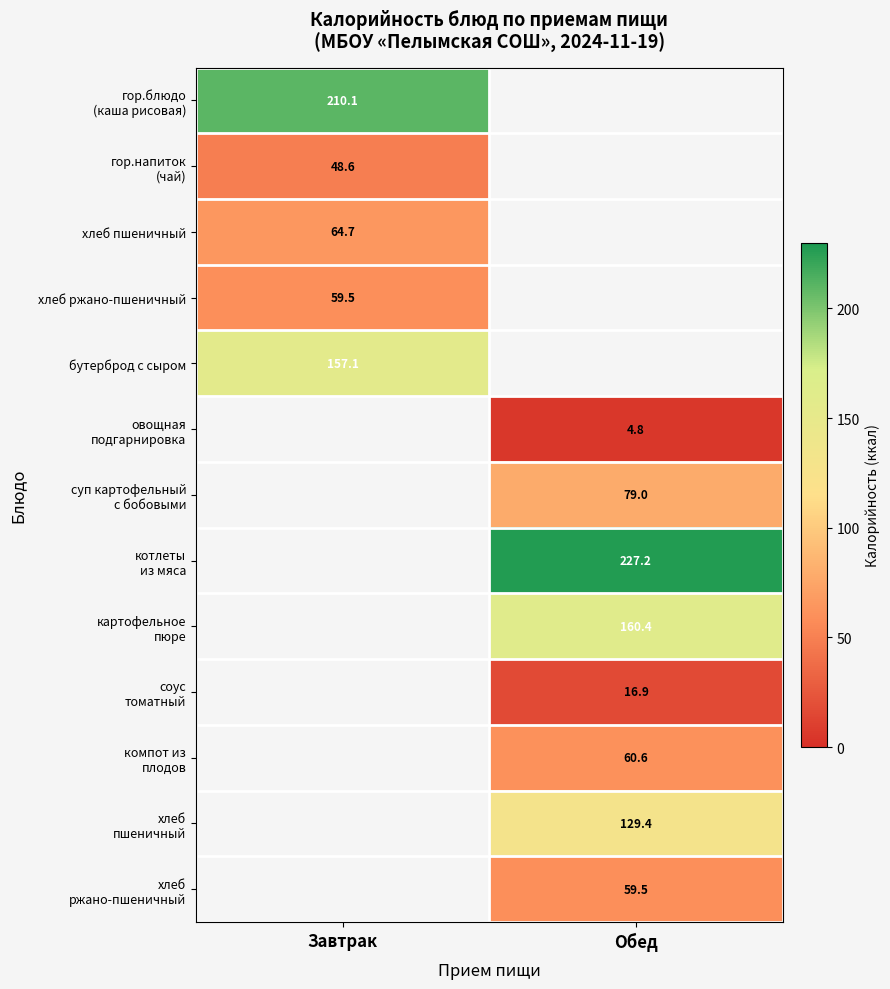

What is the maximum value shown in the chart?

227.2